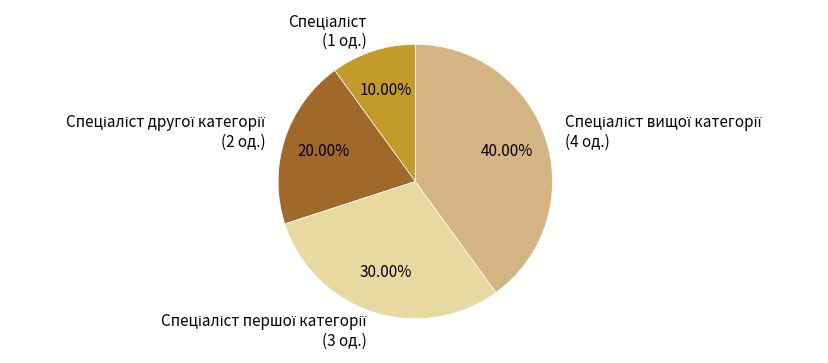

Is there any slice that represents more than half of the pie?

No